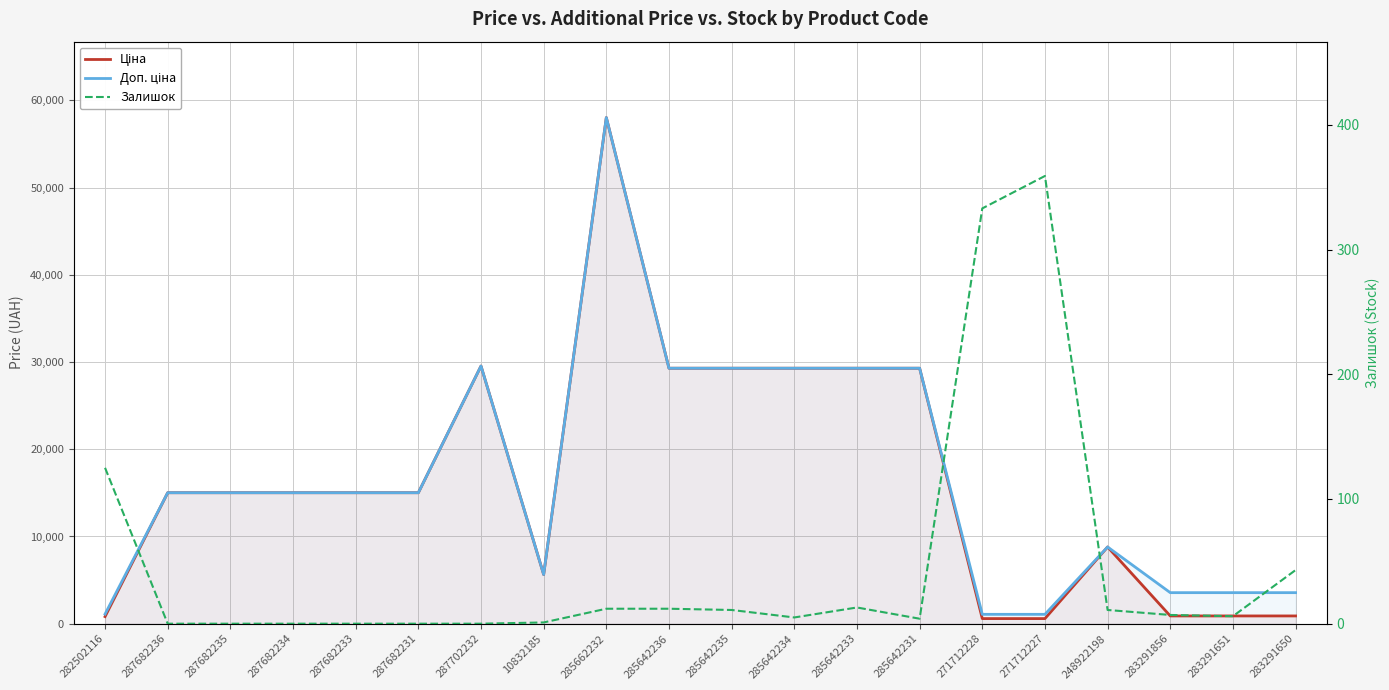

True or false: Залишок and Доп. ціна cross at least once.

False